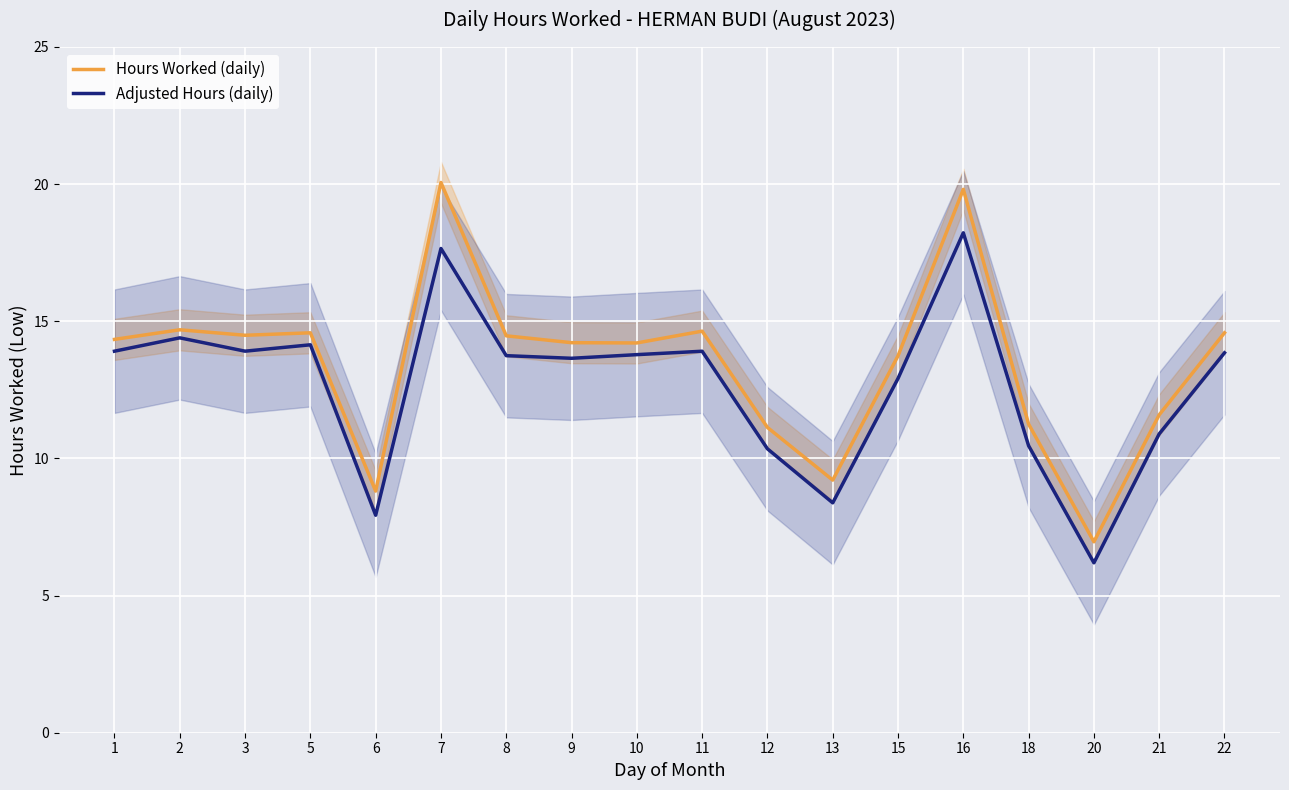

Is it true that Hours Worked (daily) equals 14.5 at 8?

True